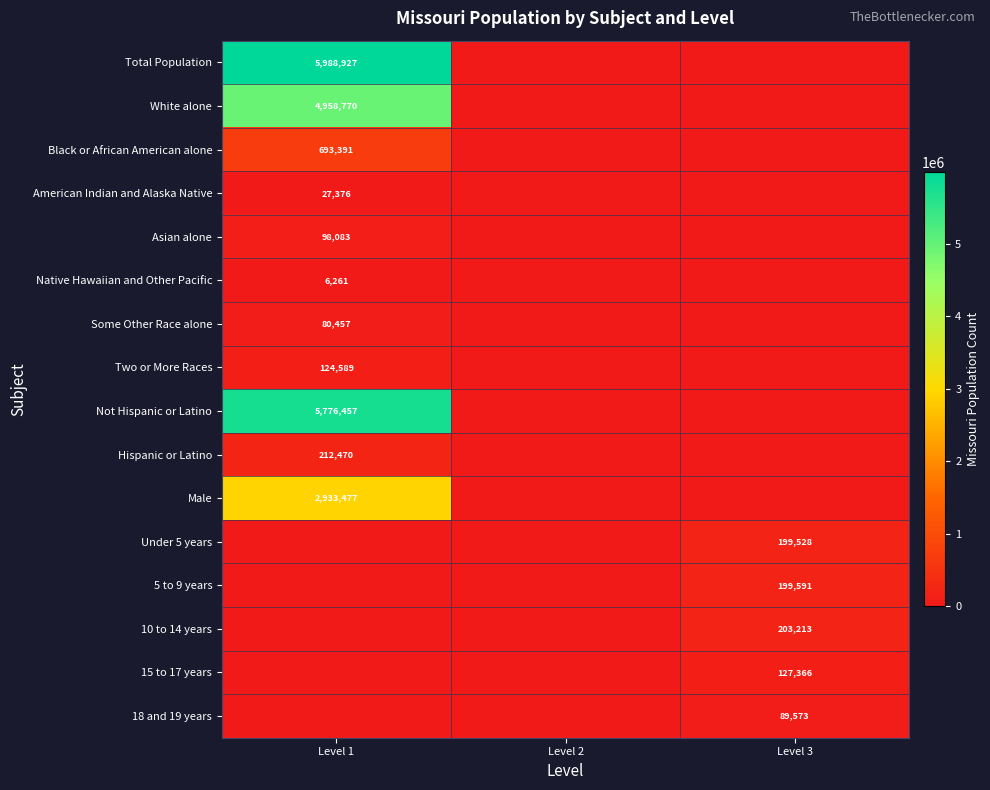

Between Level 3 and Level 2, which is larger?

Level 3